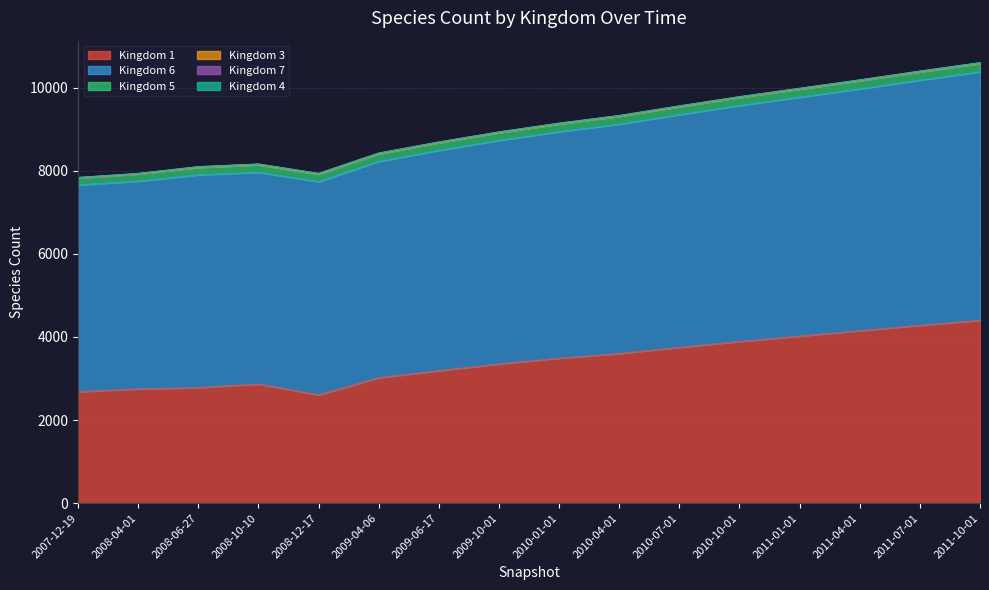

Reading right to left, transcribe all the data shown in this chart.

1: 4400	4280	4150	4020	3890	3750	3601	3489	3350	3190	3017	2606	2867	2782	2749	2683
6: 5980	5900	5820	5750	5680	5600	5520	5450	5380	5300	5209	5131	5096	5118	5001	4975
5: 202	200	198	196	194	192	190	188	186	184	181	181	181	180	175	170
3: 11	11	11	11	11	11	11	11	11	11	11	11	11	11	3	3
7: 5	5	5	5	5	5	5	5	5	5	5	5	5	5	5	5
4: 2	2	2	2	2	2	2	2	2	2	2	2	2	2	2	2